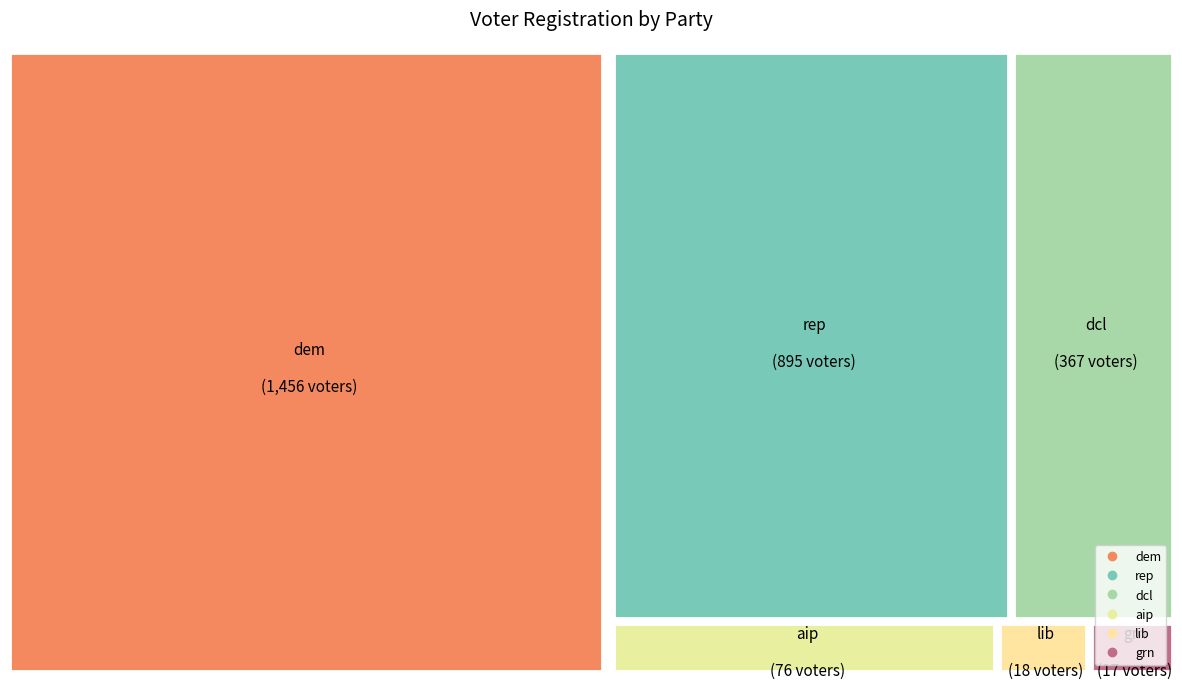

To the nearest percent, what is the difference between the aip and dcl slice percentages?

10%